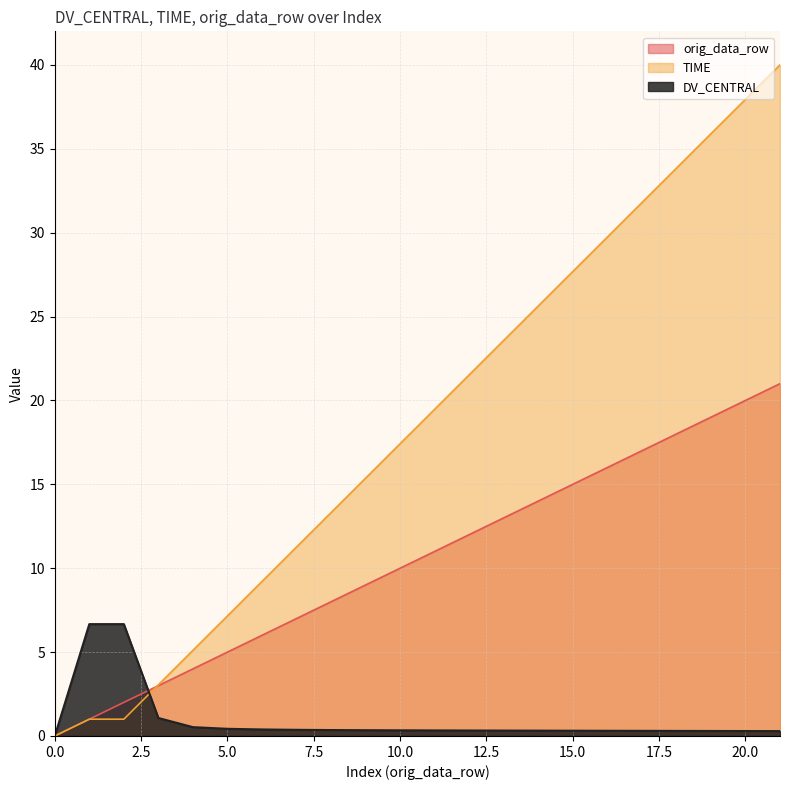

What is the difference between the maximum and minimum values in the TIME series?

40.0